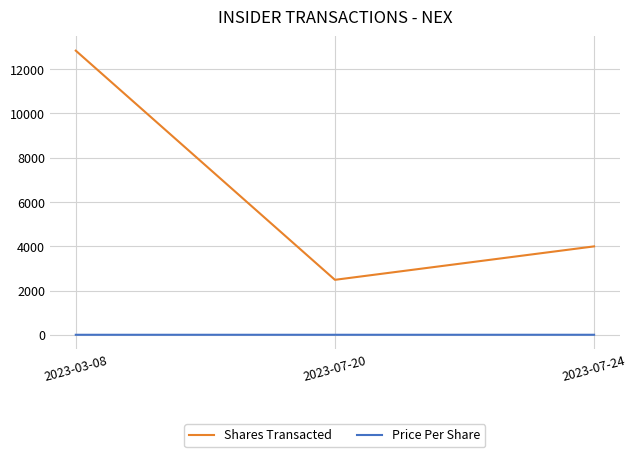

Rank the series at 2023-07-24 from lowest to highest value.

Price Per Share, Shares Transacted